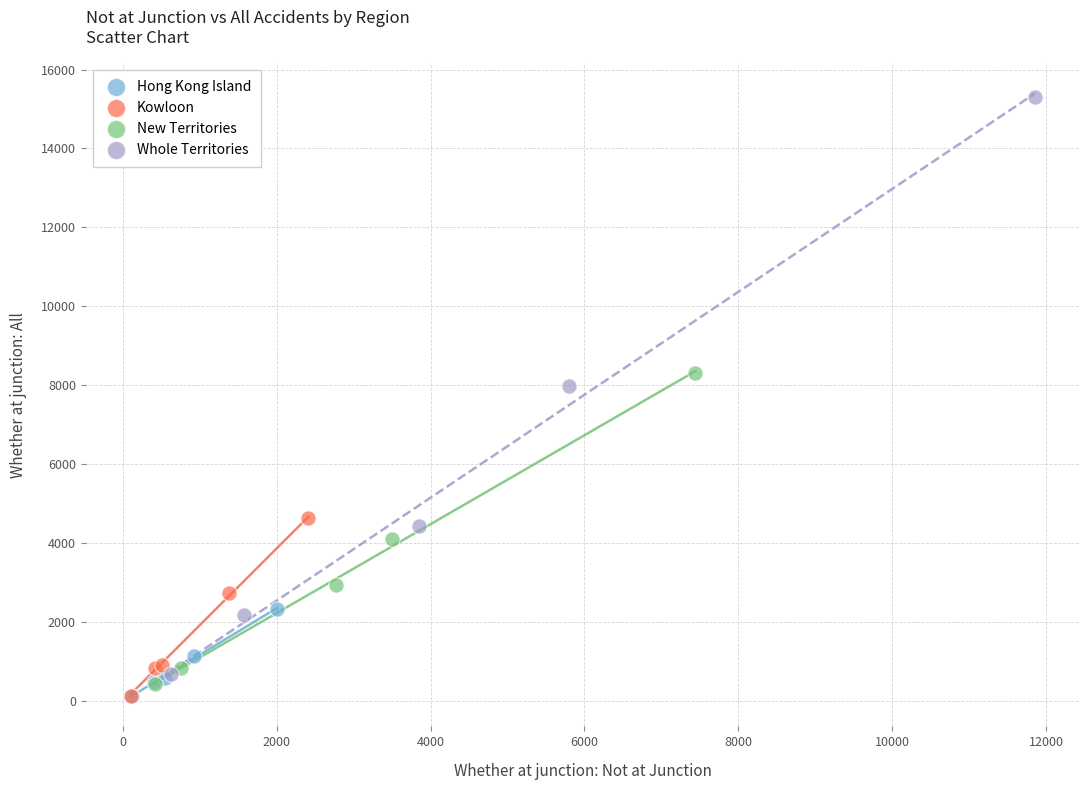

What are all the series names shown in the legend?

Hong Kong Island, Kowloon, New Territories, Whole Territories